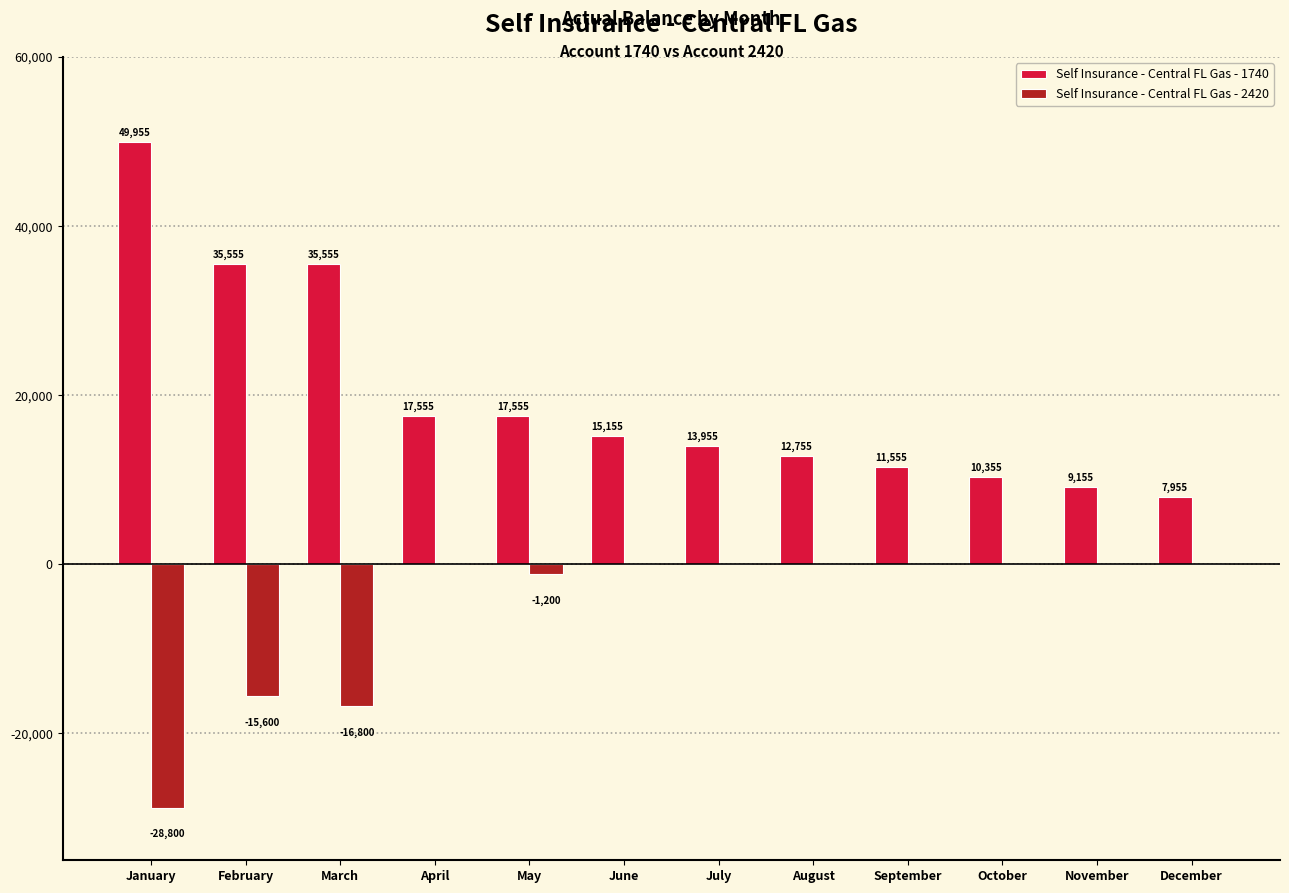

What is the highest value of the Self Insurance - Central FL Gas - 1740 series?

49955